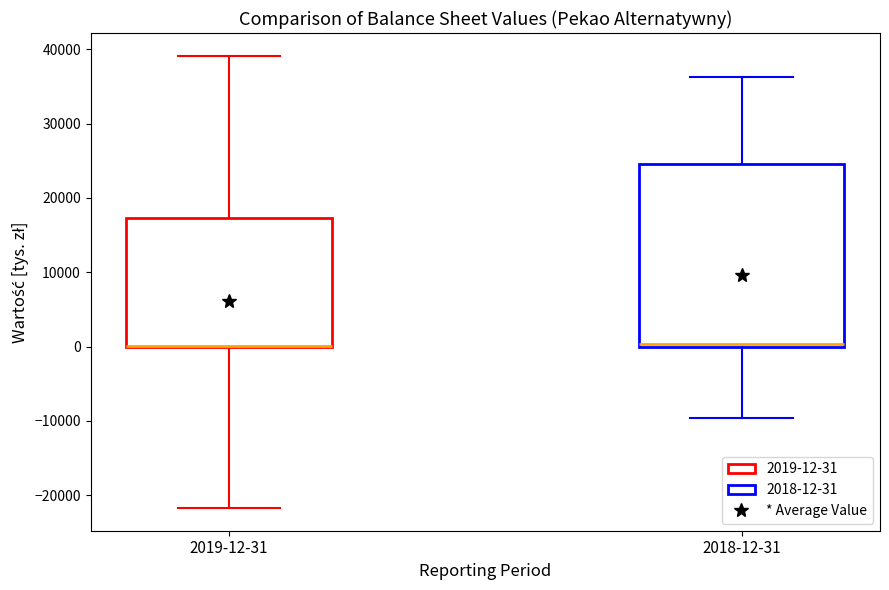

Where does the lower whisker of the box for 2018-12-31 end on the y-axis? The values are not printed on the chart, so give them approximately, as read against the axis.

-10000